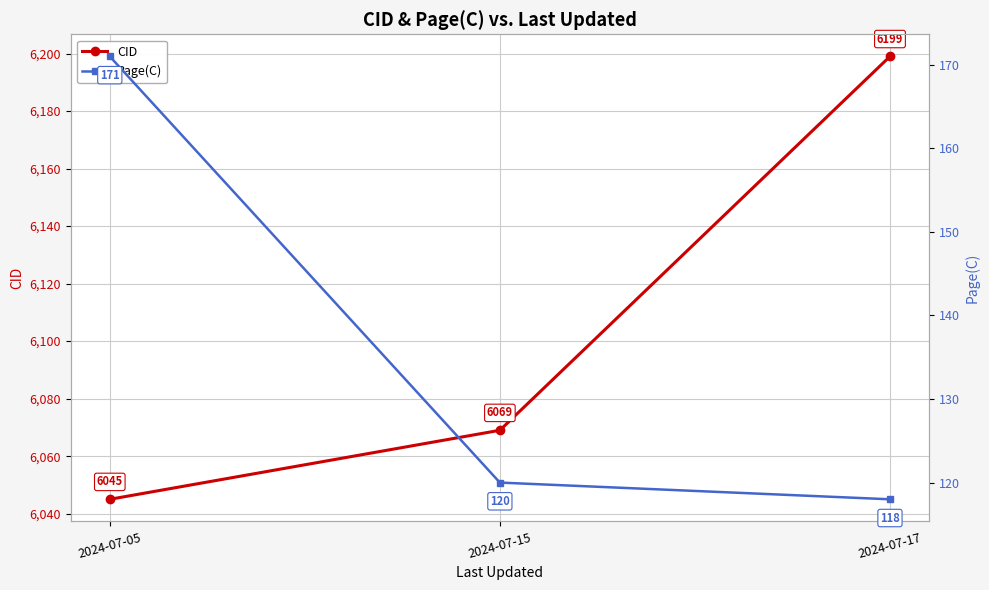

What value does the CID series have at 2024-07-15, to the nearest 10?

6070